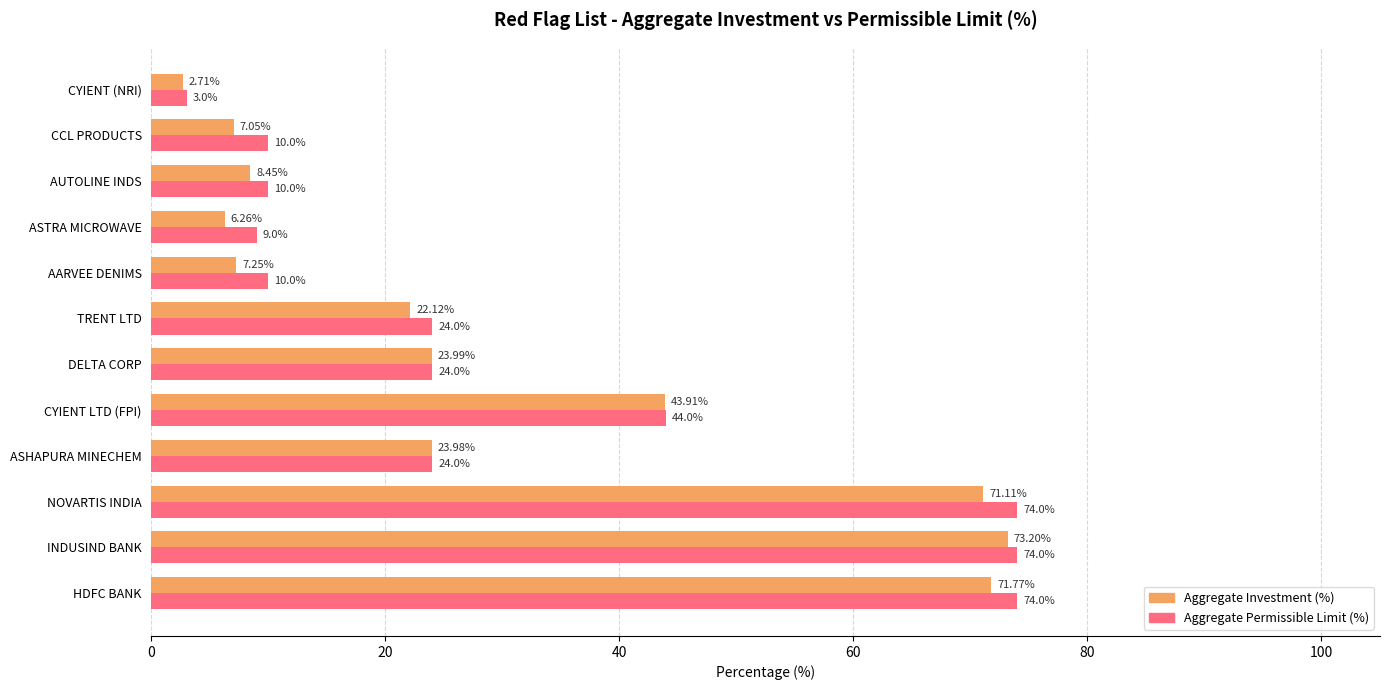

Which category has the lowest value in the Aggregate Permissible Limit (%) series?

CYIENT (NRI)